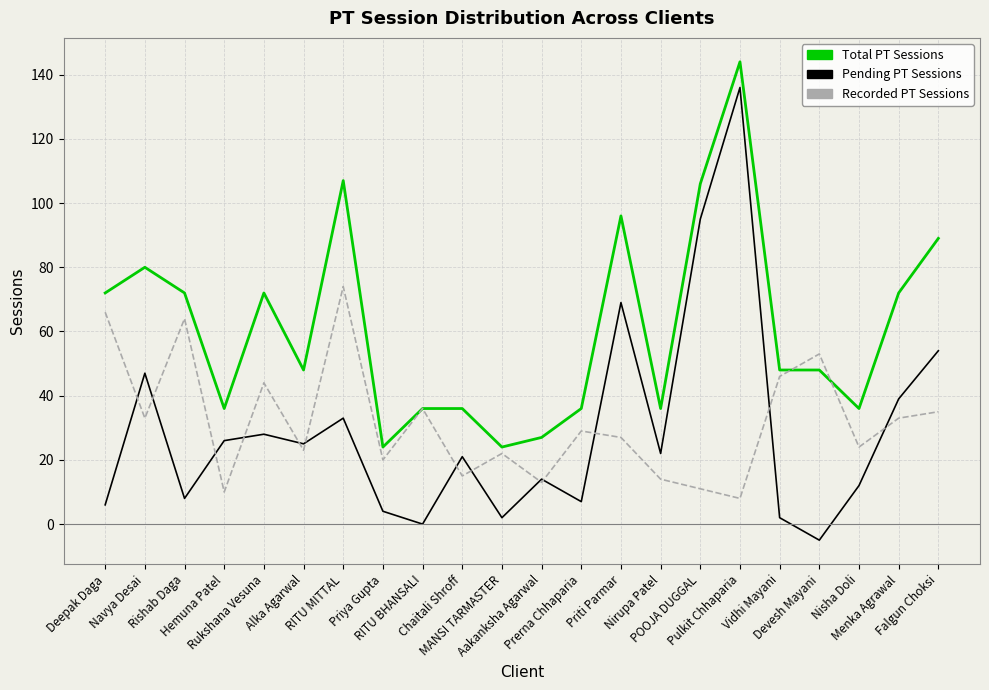

Which label corresponds to the largest value in the chart?

Pulkit Chhaparia